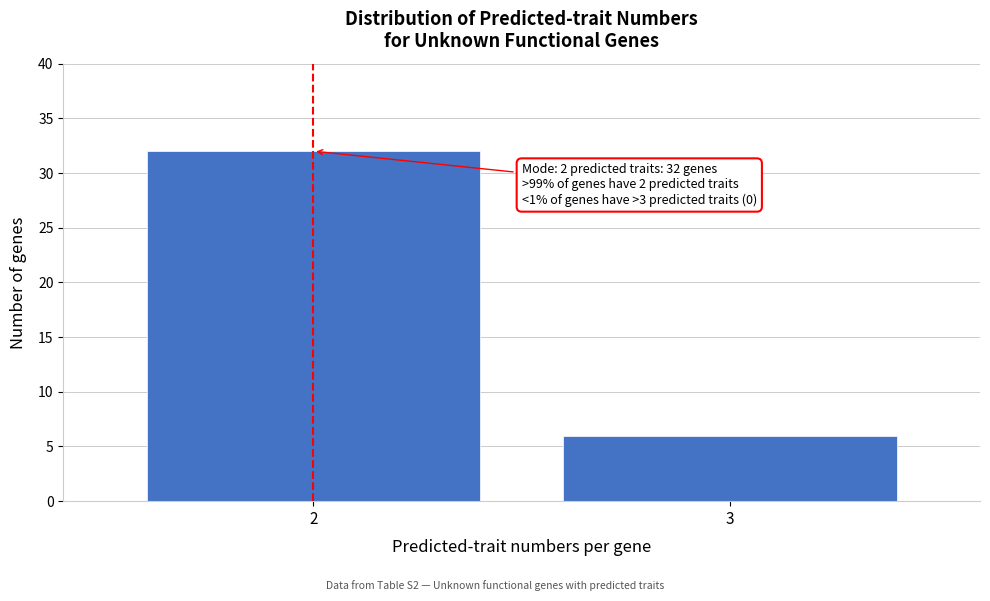

Reading left to right, list all the values displayed in this chart.

2=32	3=6